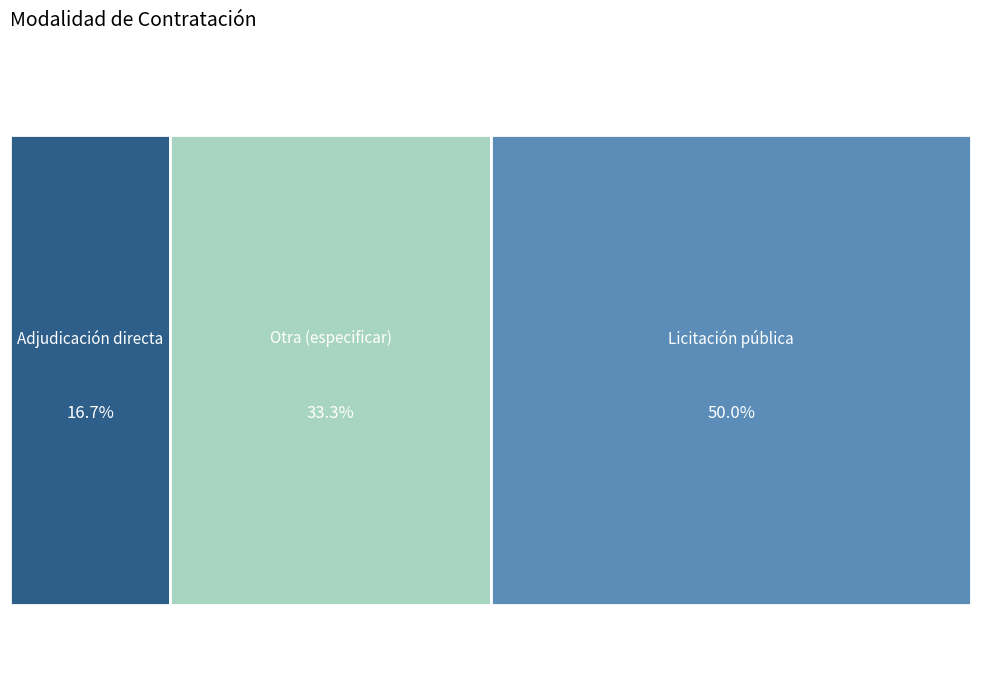

To the nearest percent, what portion does Adjudicación directa represent?

17%